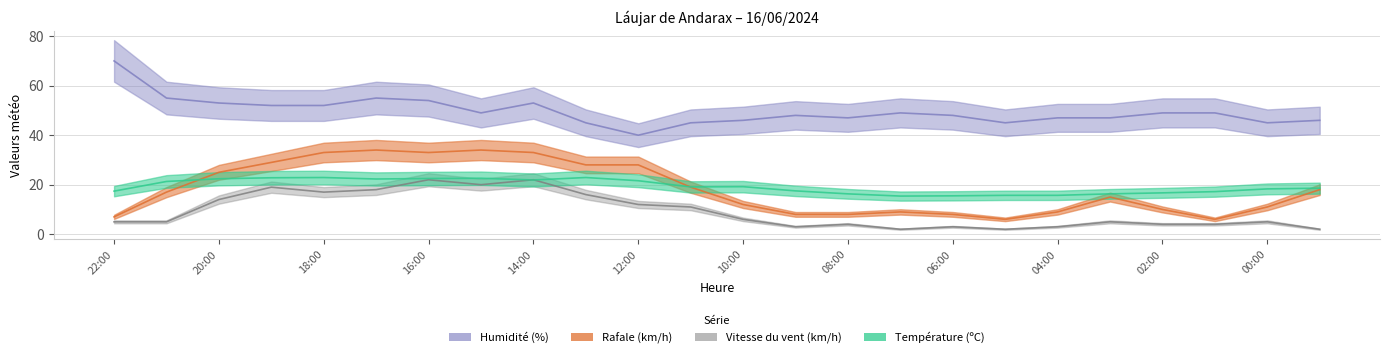

What position from the right is 18:00?

20